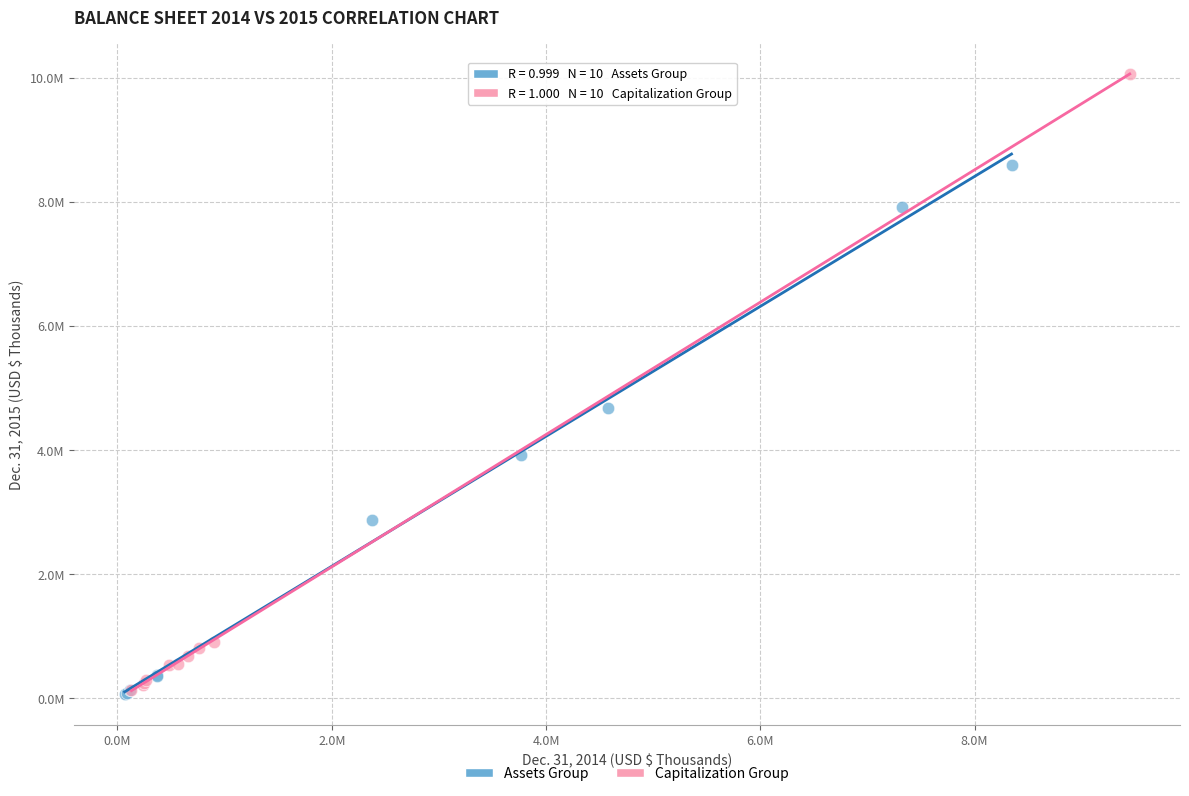

What are all the series names shown in the legend?

Assets Group, Capitalization Group